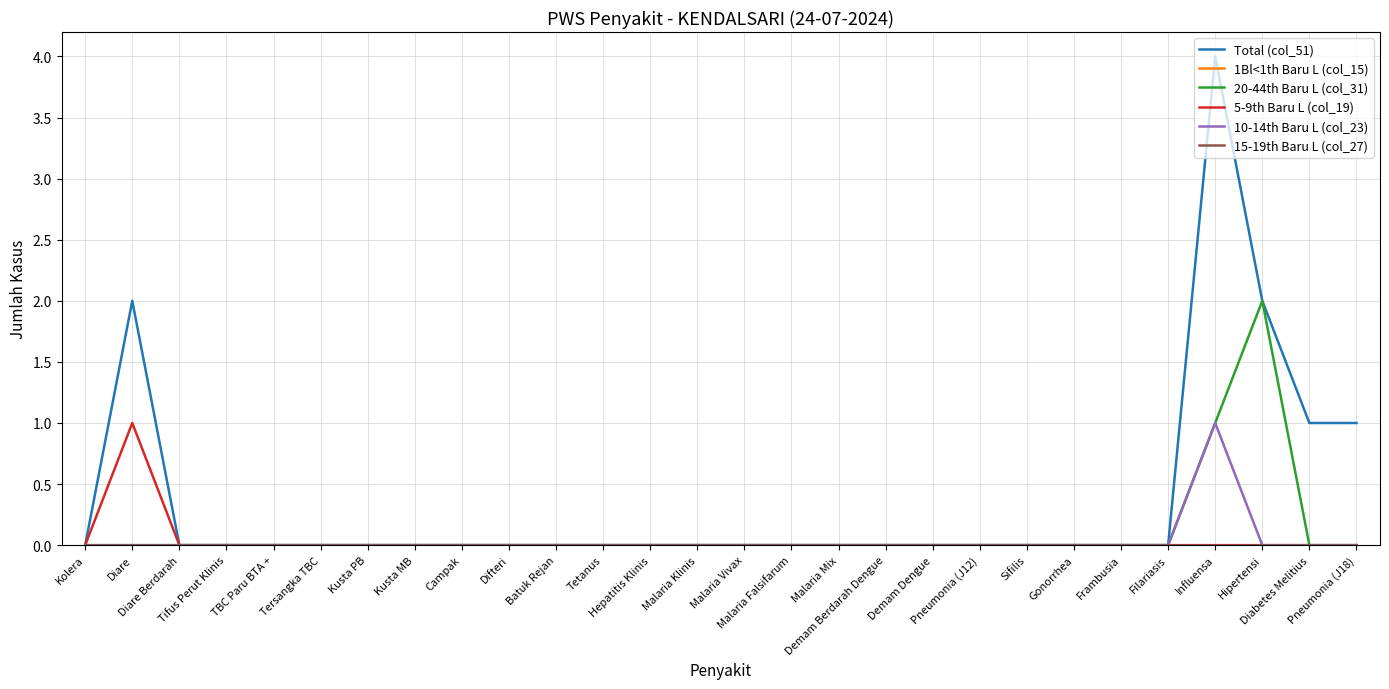

Is this an area chart (filled region under the line)?

No